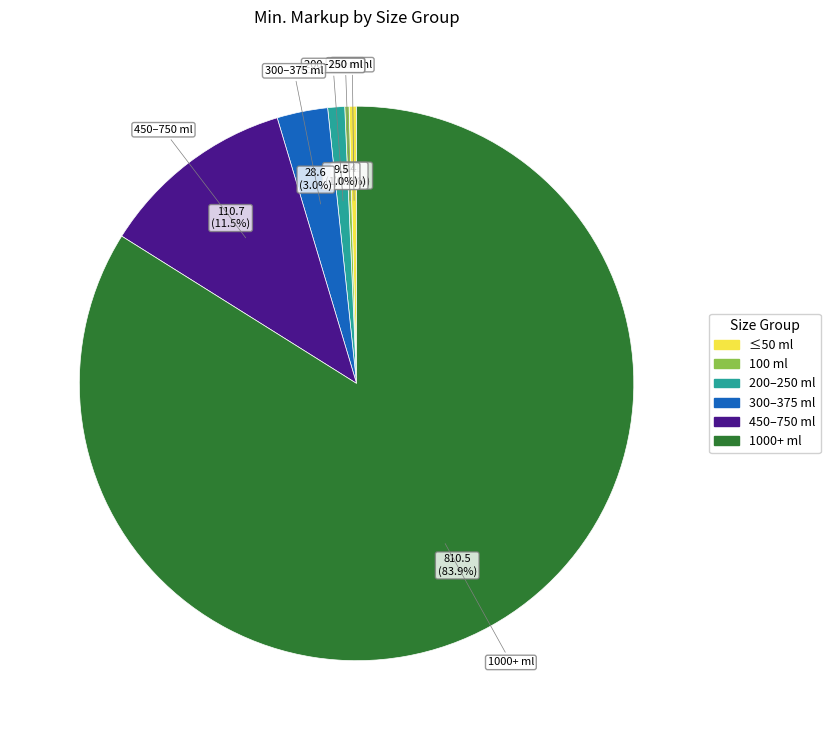

Is there a majority slice in this chart?

Yes